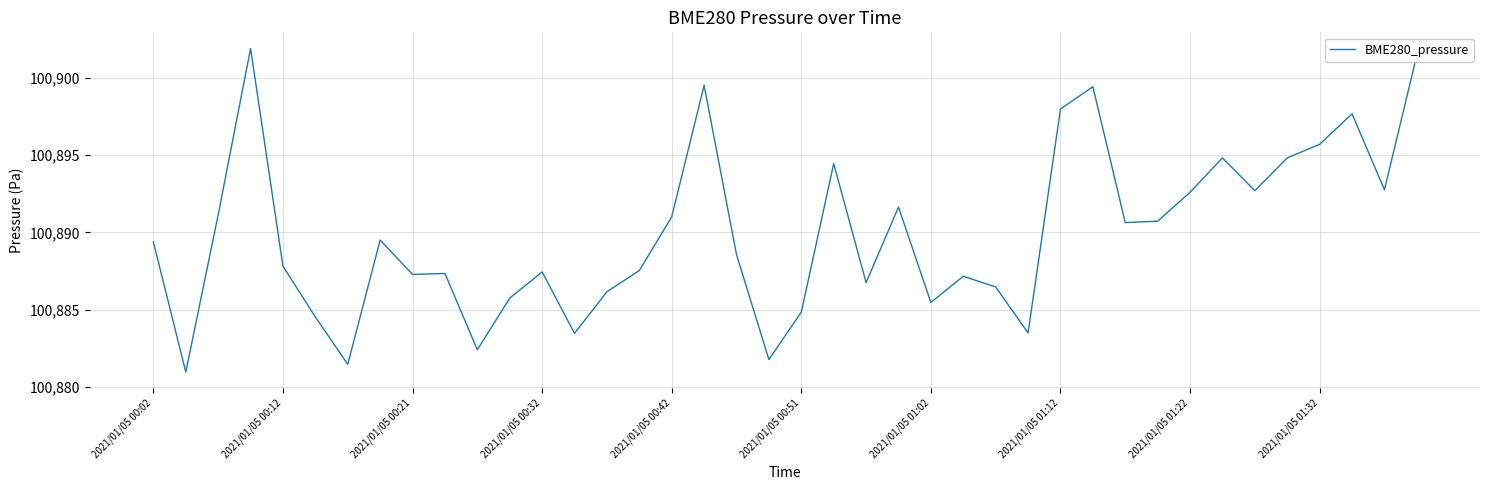

What is the difference between the second highest and second lowest values?

20.0